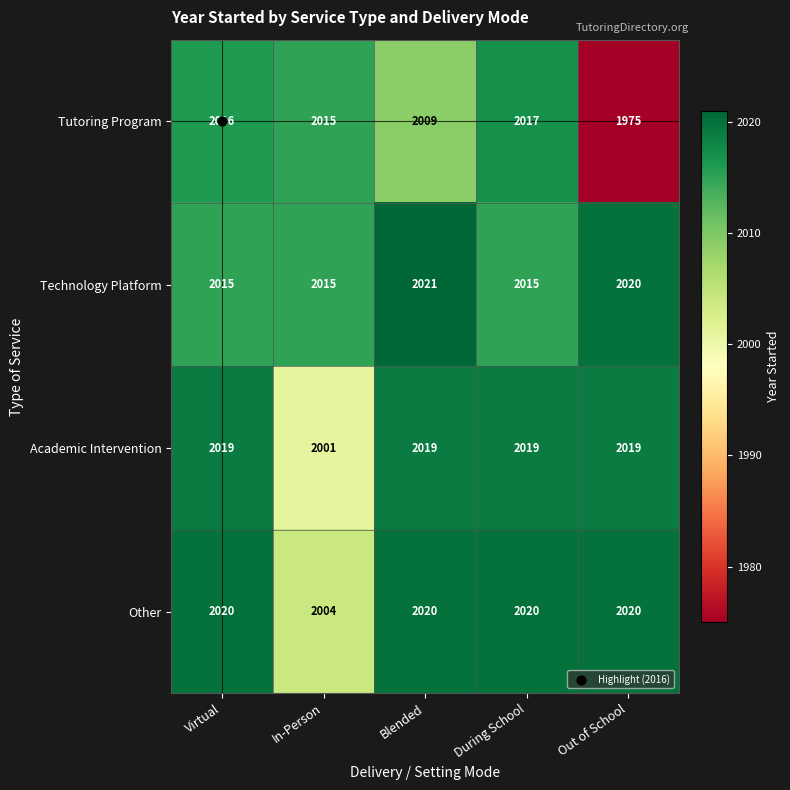

At how many categories does at least one series exceed 1995?

5